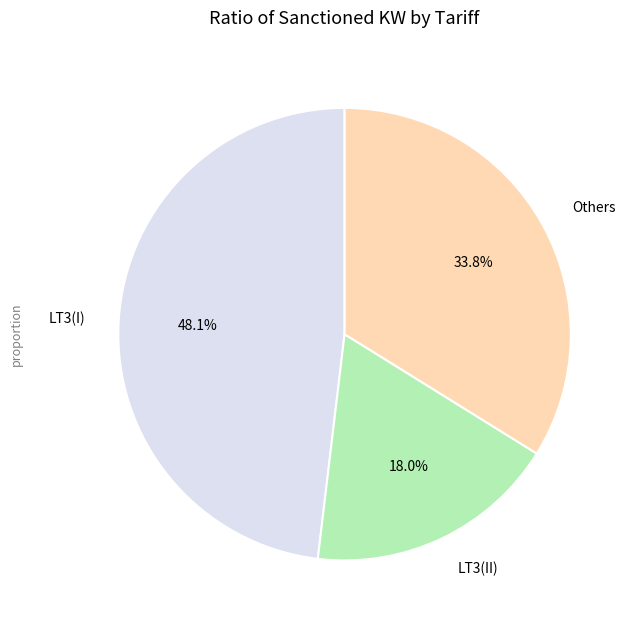

Is there a majority slice in this chart?

No